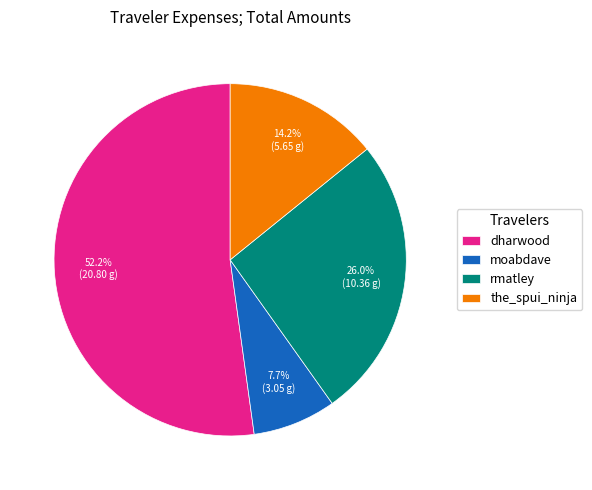

What percentage do dharwood and moabdave together represent?

59.8%